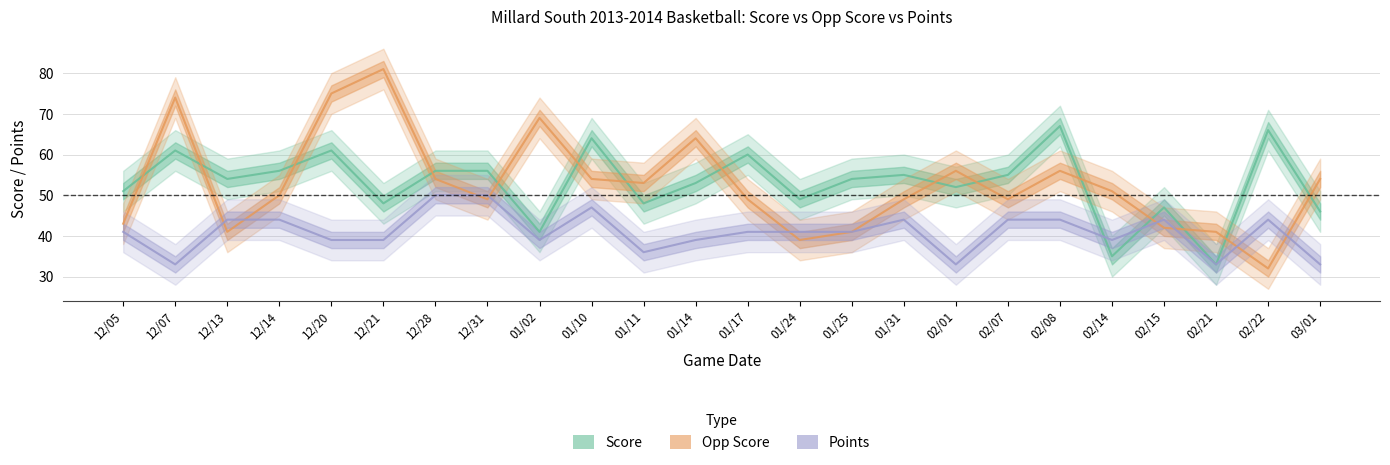

How many values in the Points series are below 41?

10